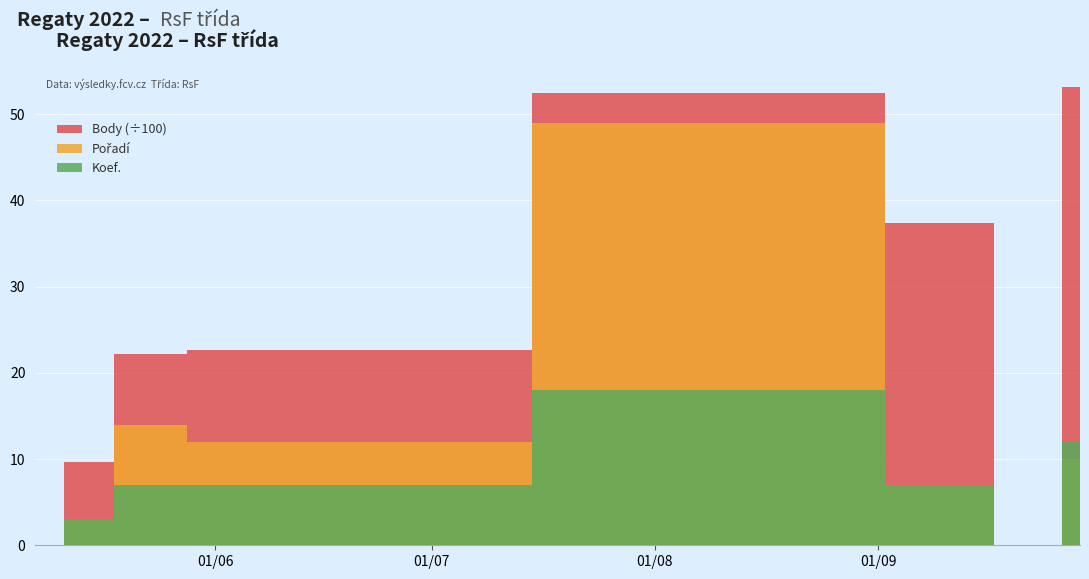

What is the sum of all Body values?

19758